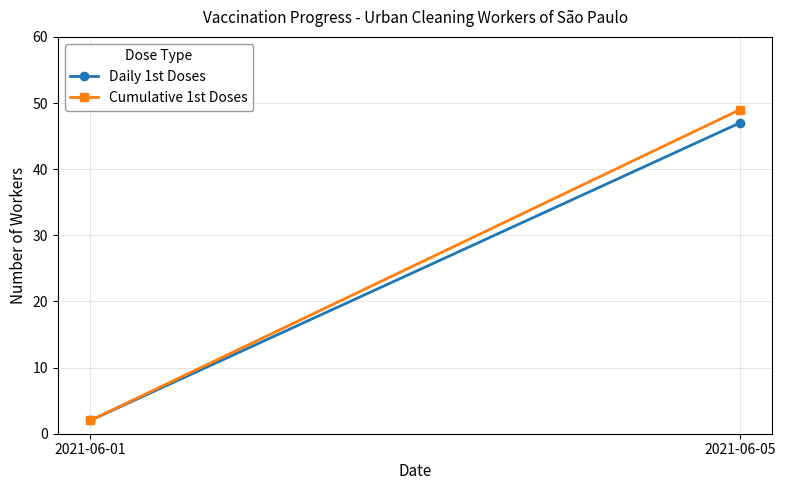

List the labels in order of Daily 1st Doses value, smallest first.

2021-06-01, 2021-06-05